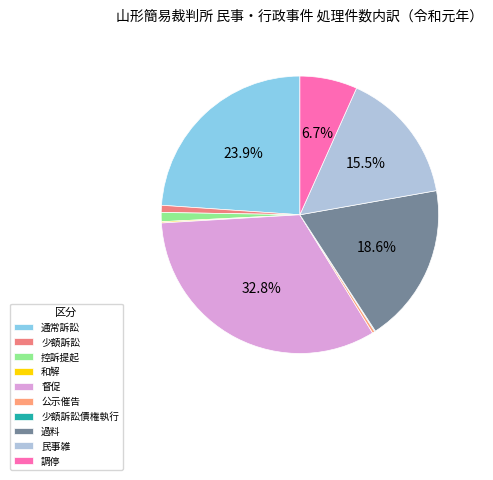

How many segments does this pie chart have?

10